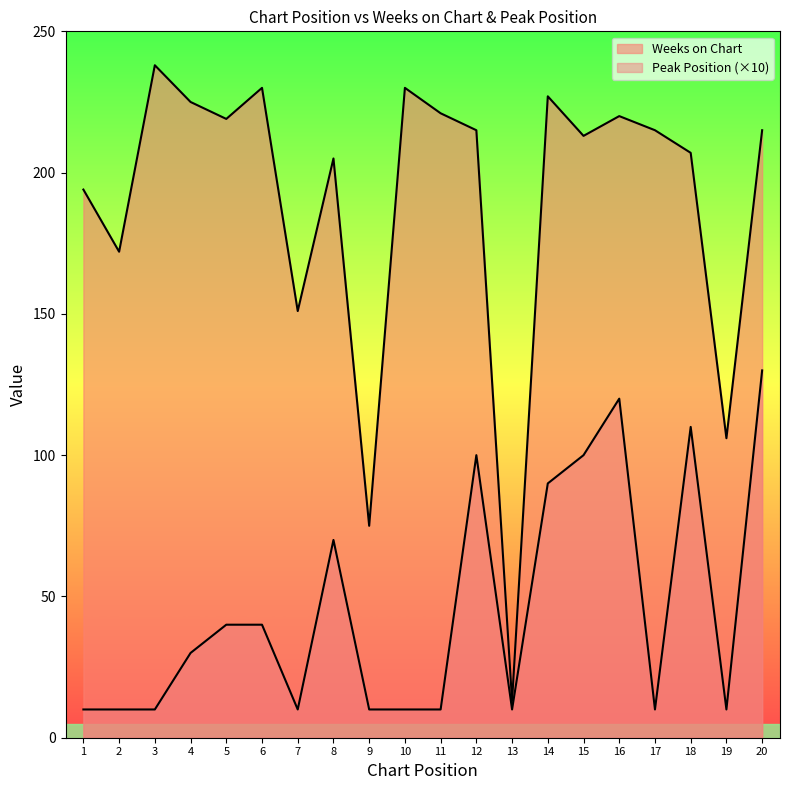

List the series in order of their peak value, highest first.

Weeks on Chart, Peak Position